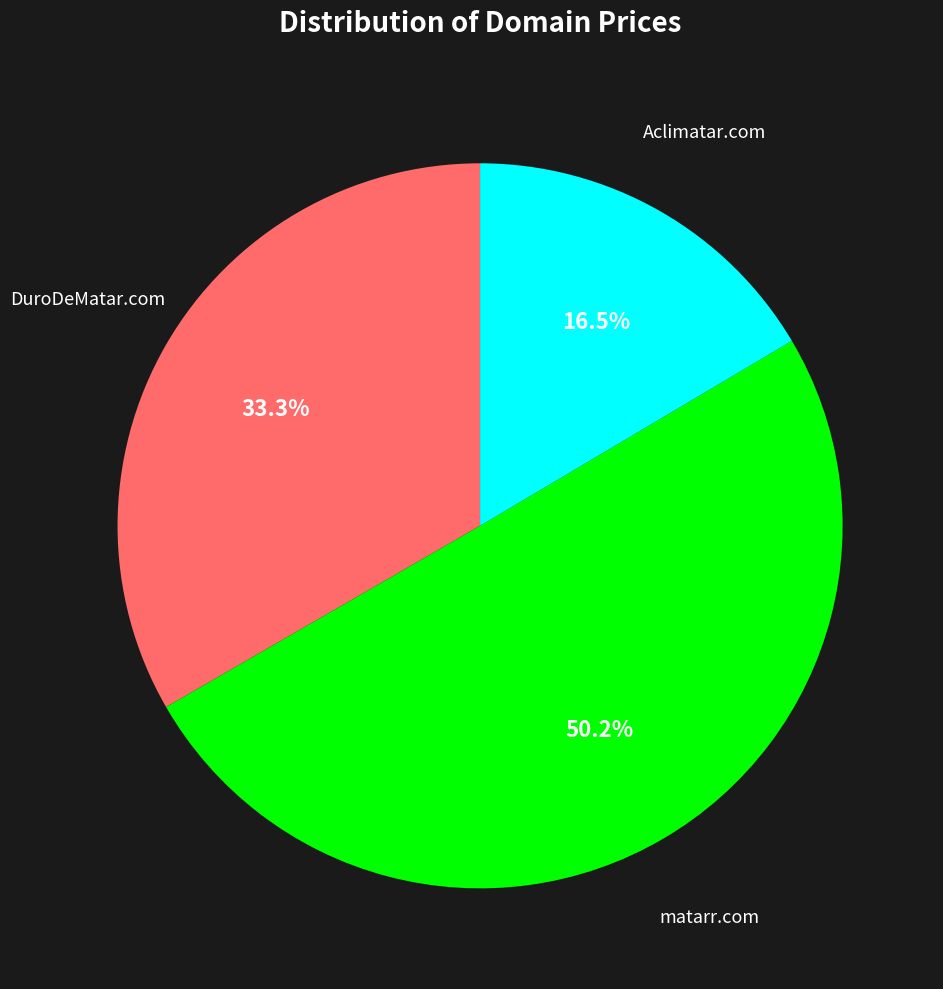

Is there a majority slice in this chart?

Yes